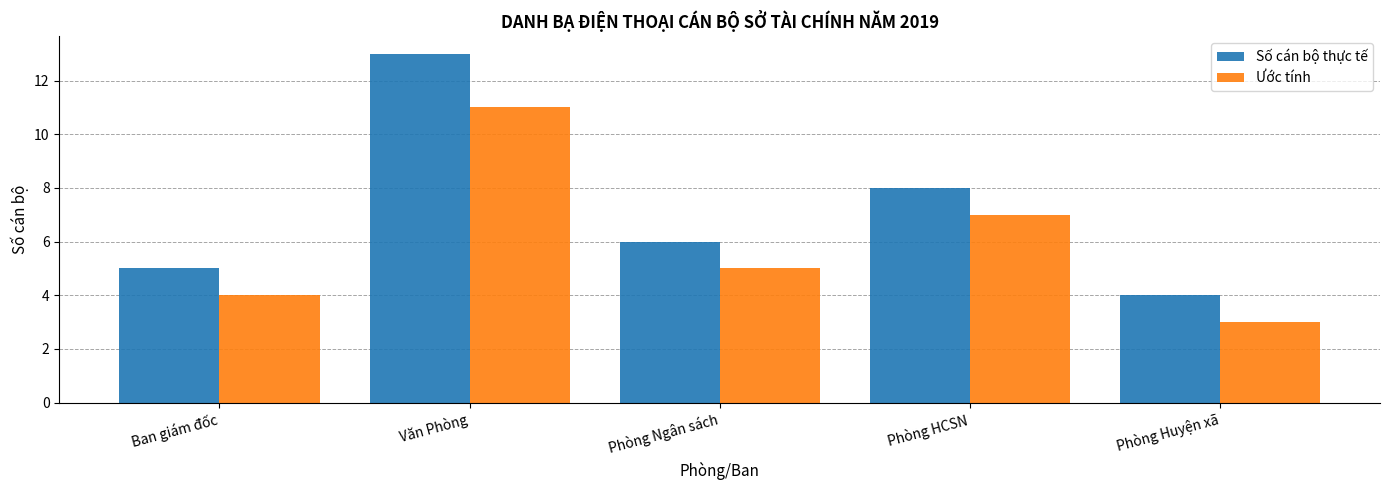

What is the label of the 2nd bar from the right?

Phòng HCSN